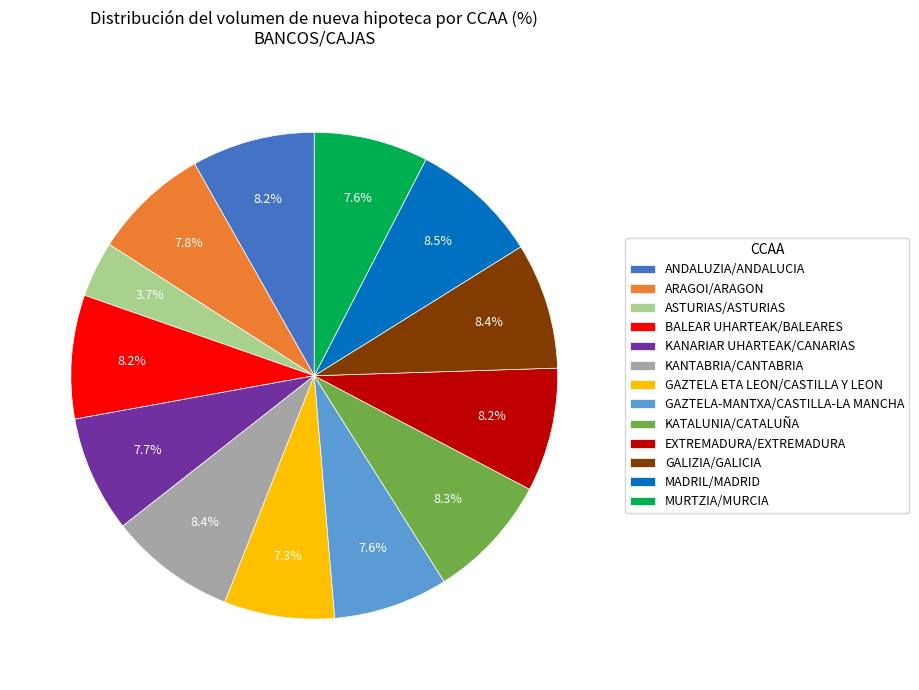

To the nearest percent, what portion does GALIZIA/GALICIA represent?

8%